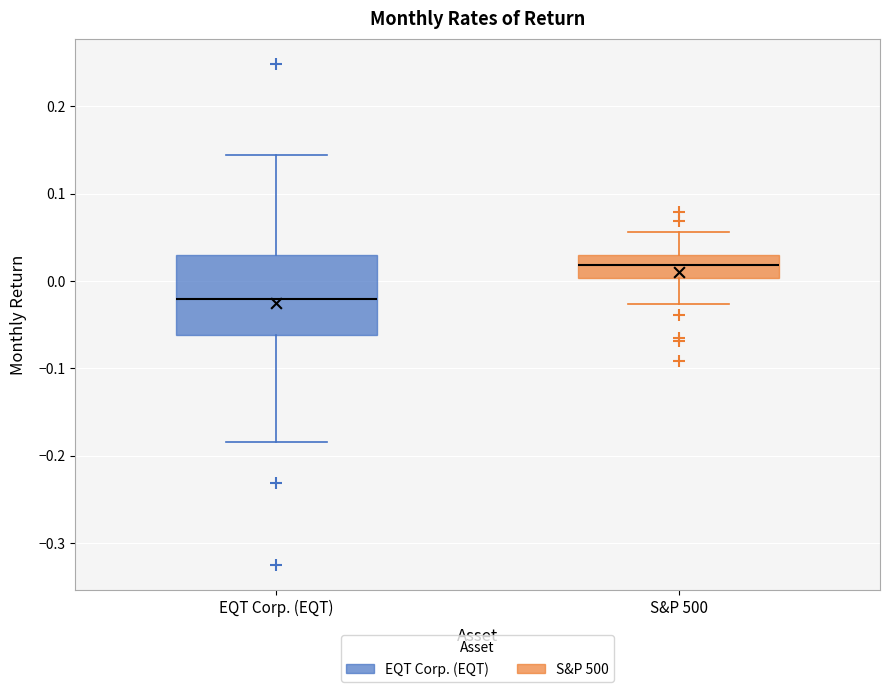

Which box has the lowest median line?

EQT Corp. (EQT)